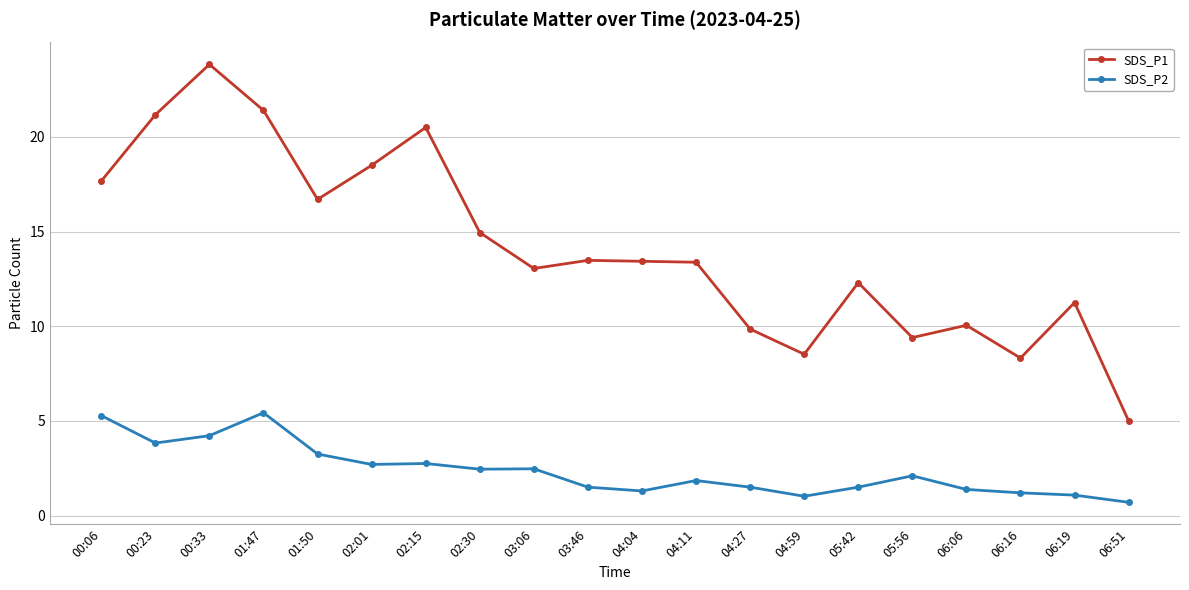

What is the difference between the SDS_P1 values at 04:59 and 04:04?

4.9